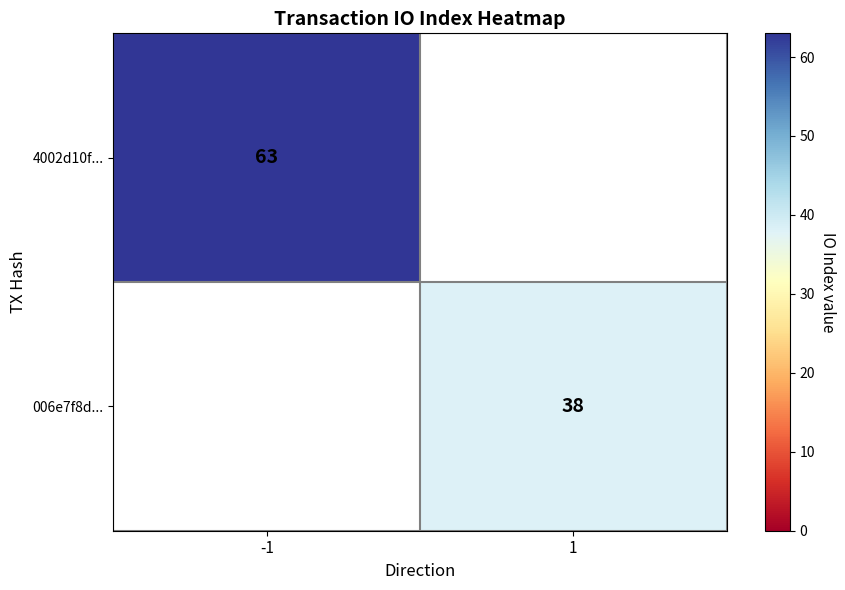

The 4002d10f... series shows 63 at -1. True or false?

True